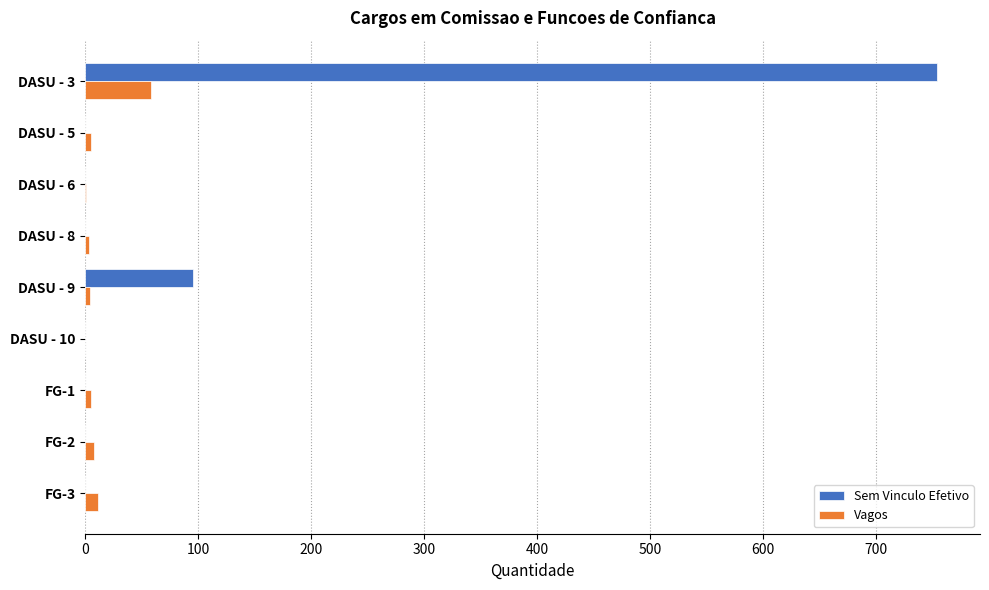

What is the highest value of the Vagos series?

58